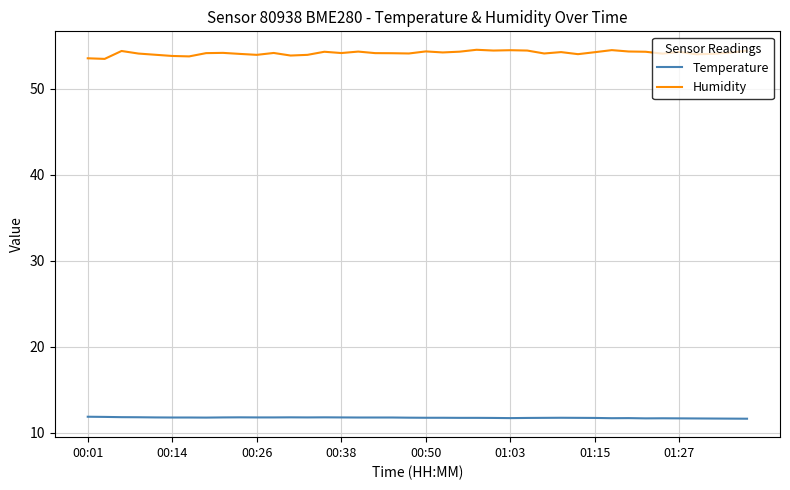

What is the difference between the second highest and minimum values in the Humidity series?

1.0